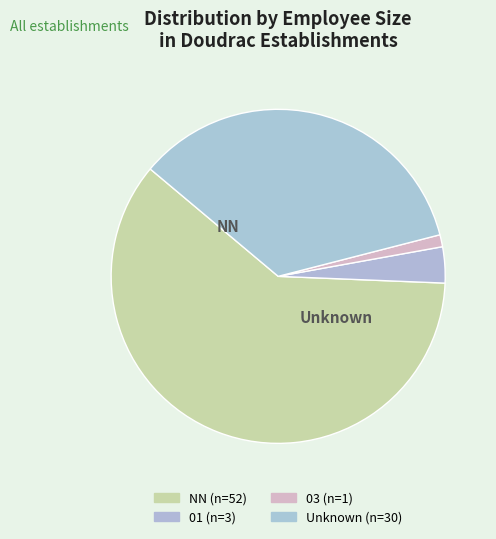

Which slice represents more than half of the pie?

NN